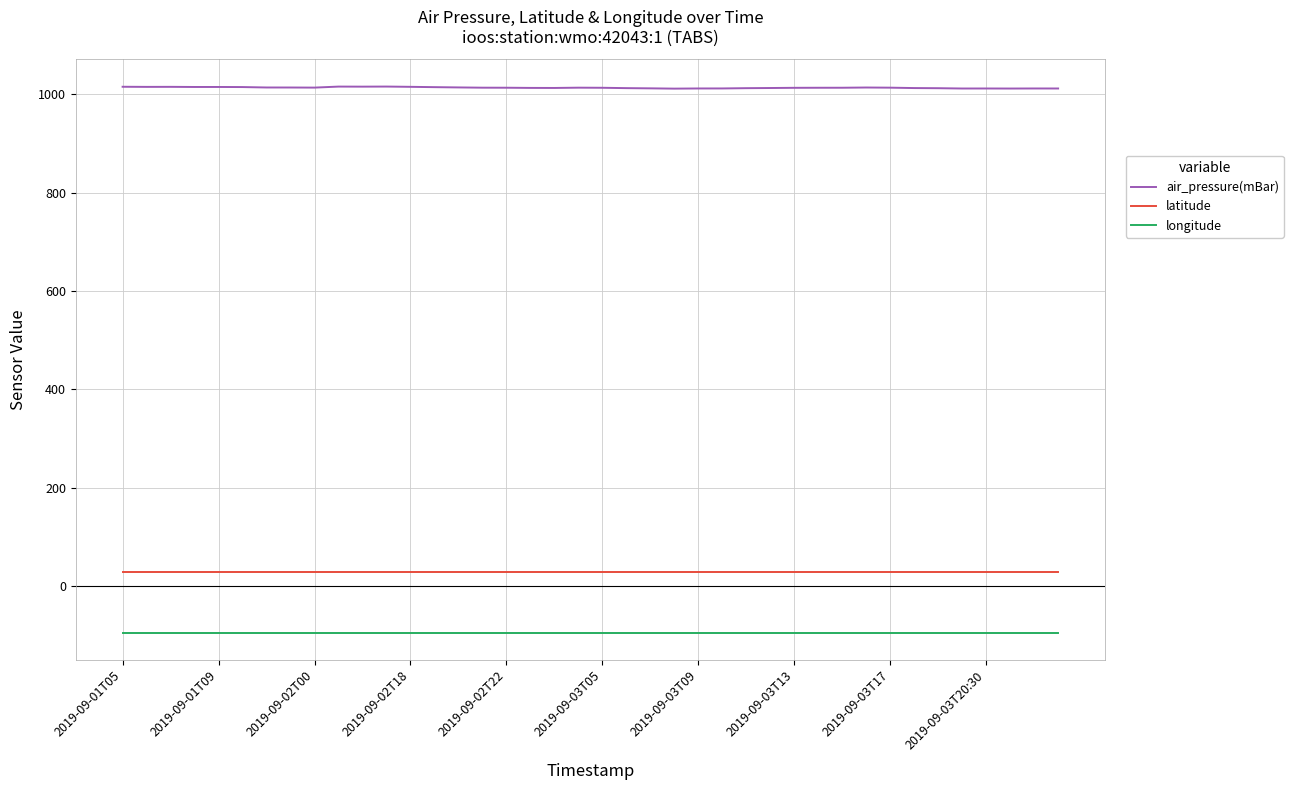

What is the maximum value for air_pressure(mBar)?

1015.5